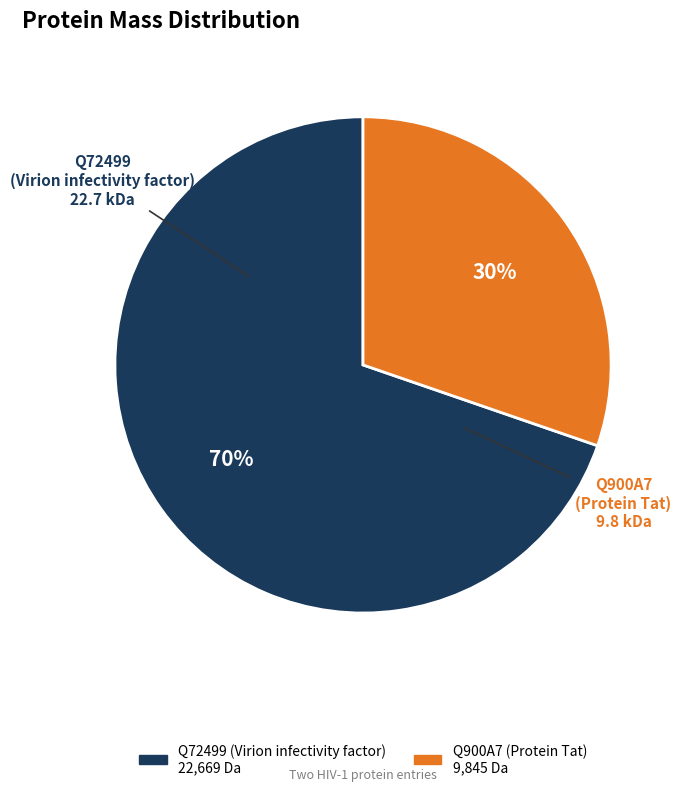

To the nearest percent, what is the average slice percentage?

50%